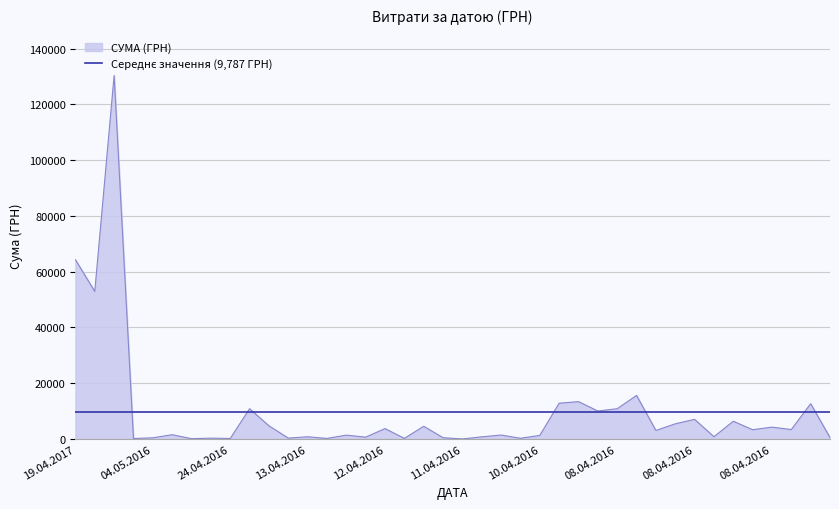

What is the smallest value displayed?

22.5